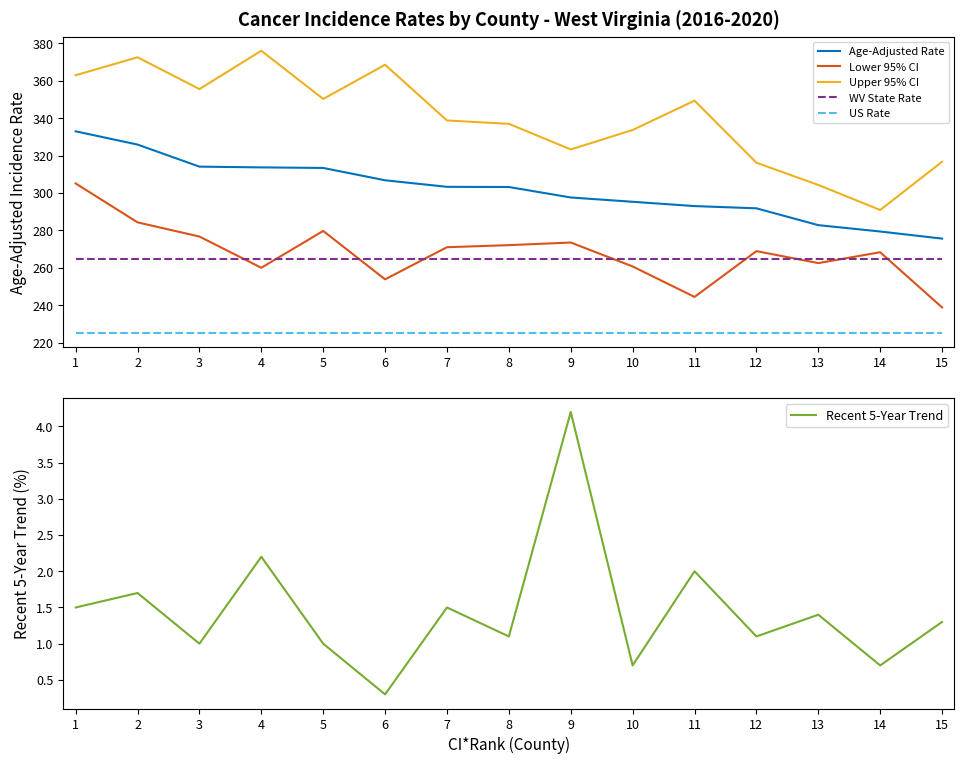

What is the difference between the highest and lowest values at 3?

354.6